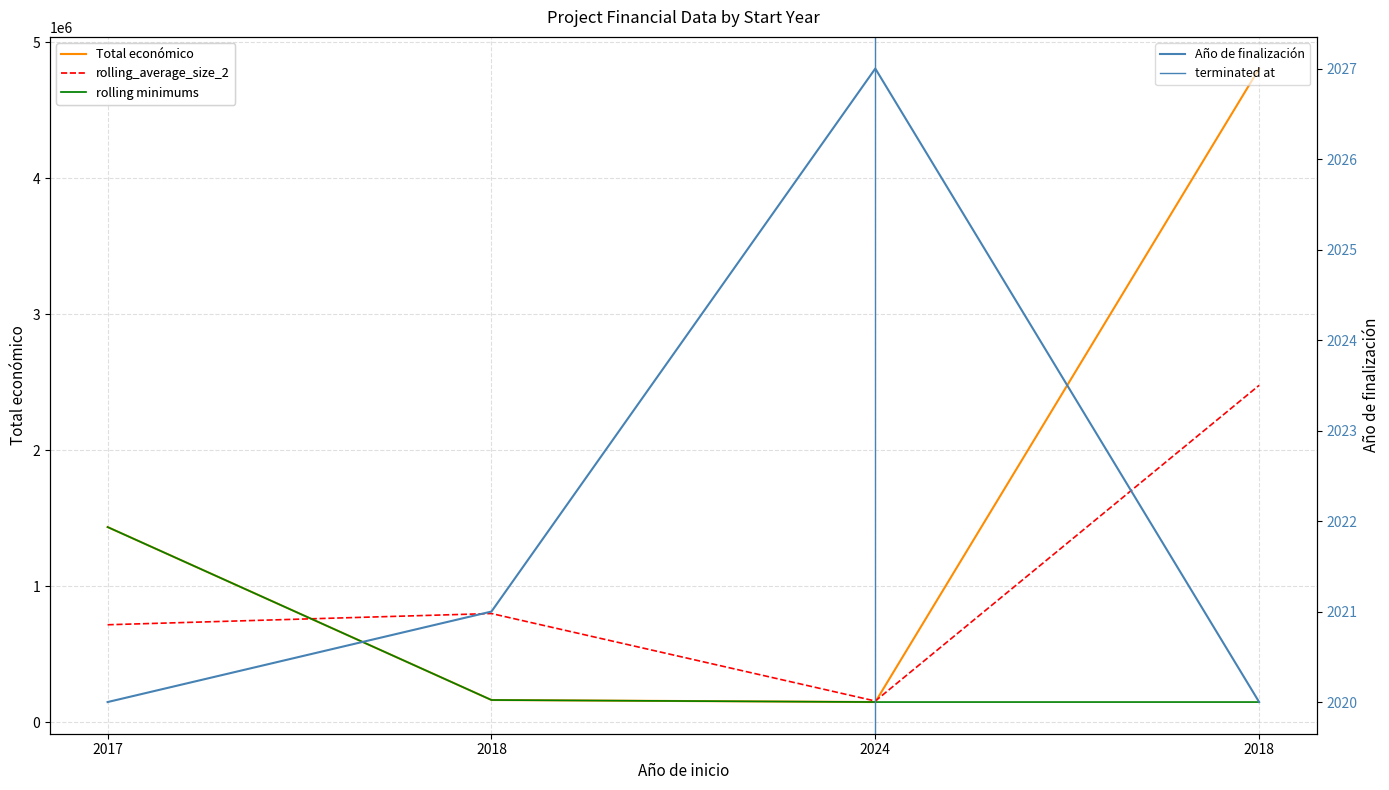

What is the difference between the maximum and second lowest values in the Año de finalización series?

7